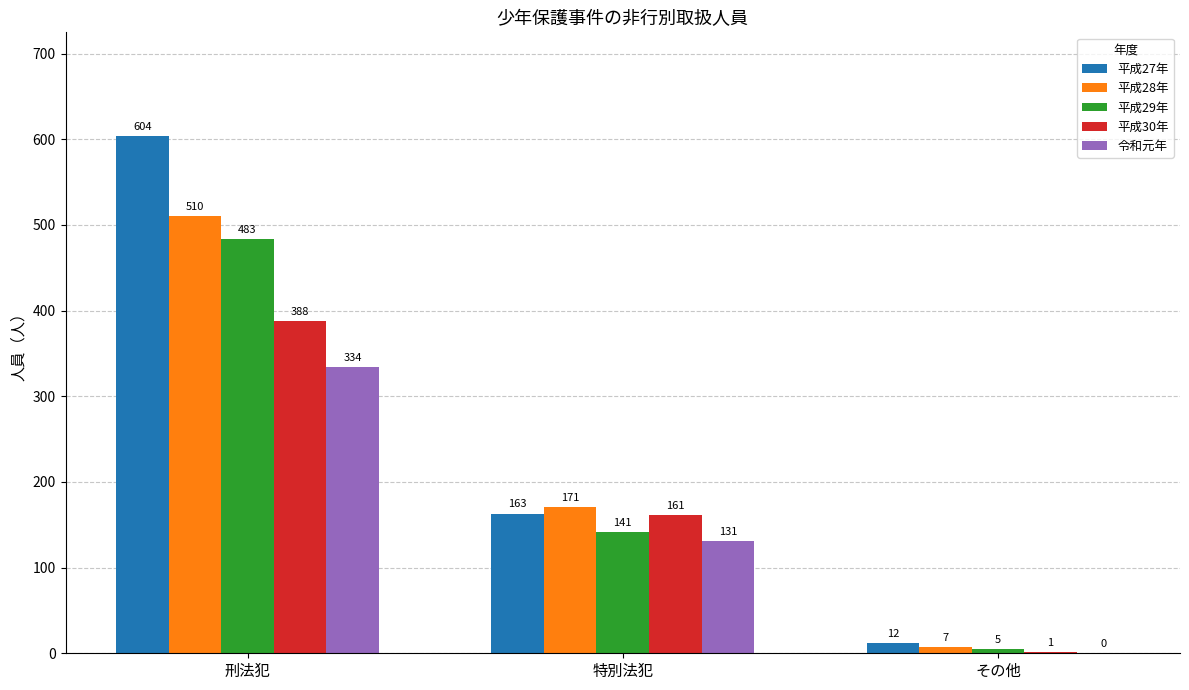

What is the difference between the 平成30年 values at 特別法犯 and その他?

160